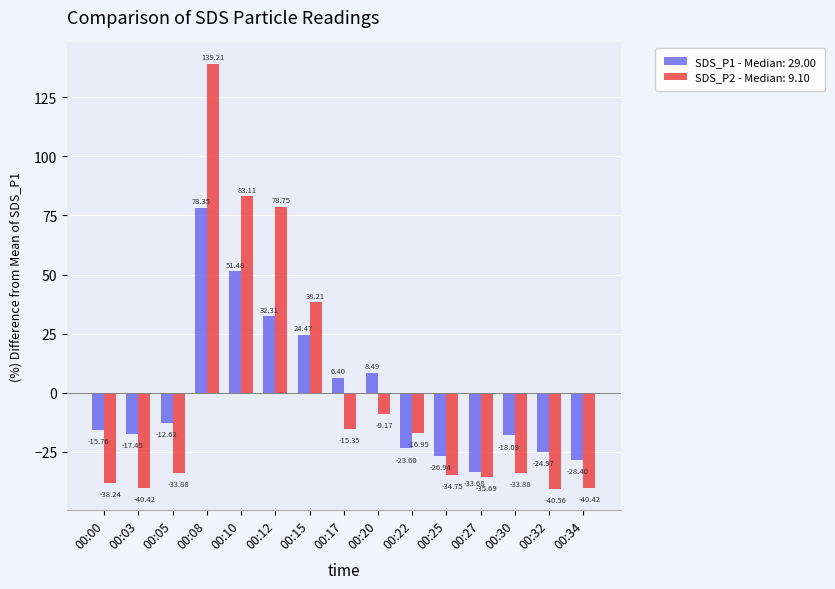

How many bars are there in total?

30